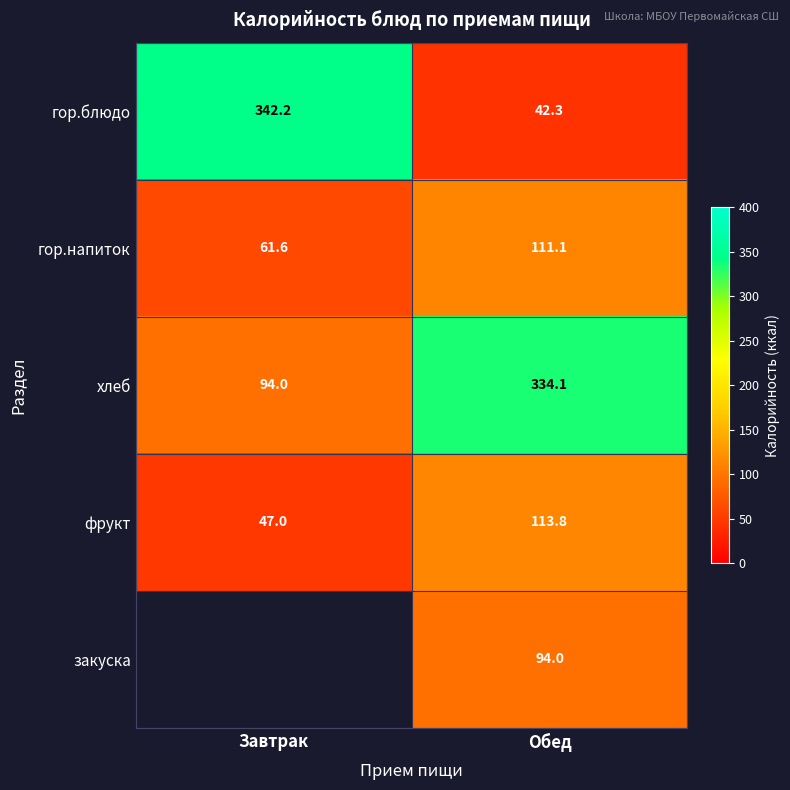

At which label does хлеб reach its minimum?

Завтрак